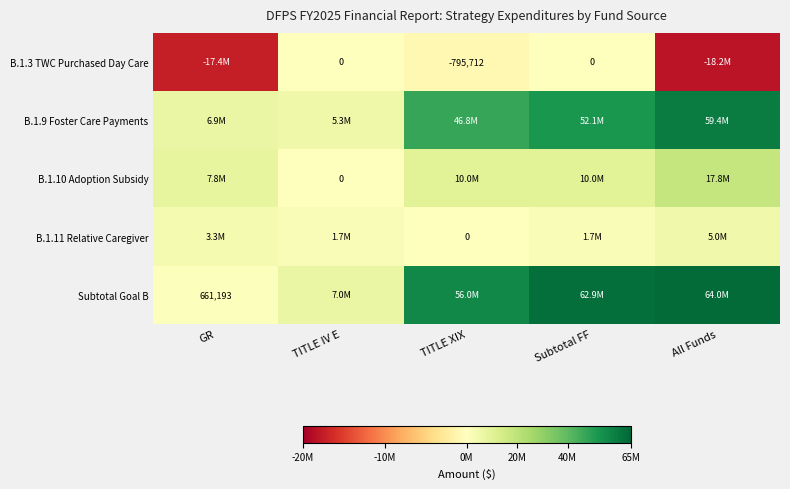

The value of B.1.3 TWC Purchased Day Care at TITLE XIX is -505544. True or false?

False